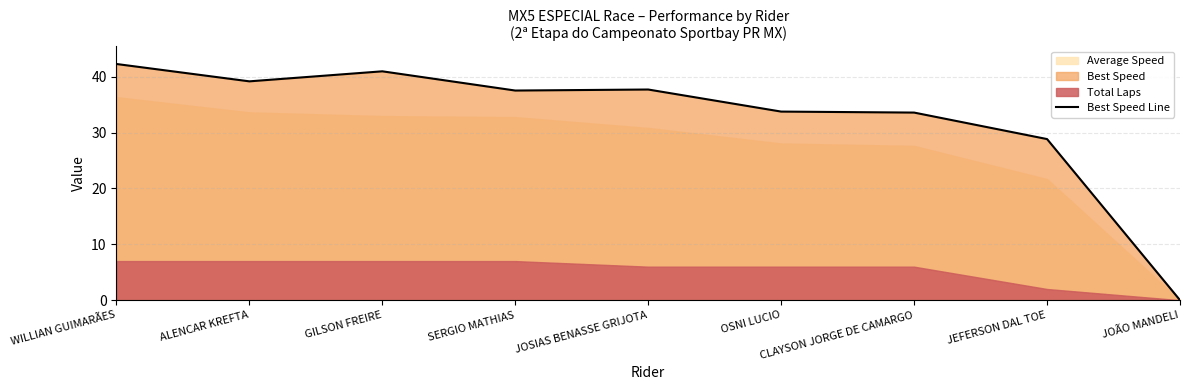

How many lines are shown in the chart?

1